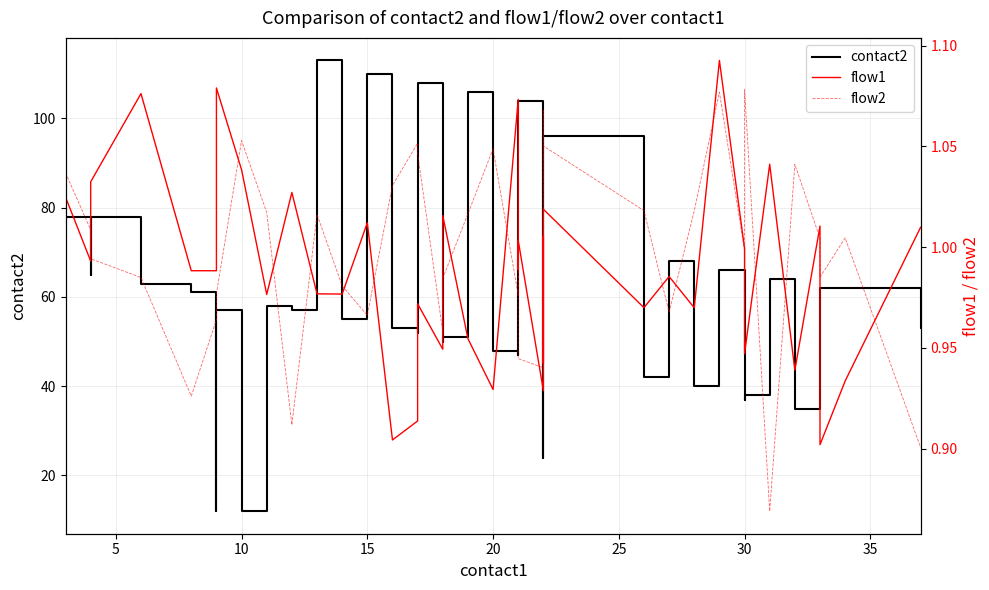

In flow1, how many points are higher than both neighbors (excluding endpoints)?

14